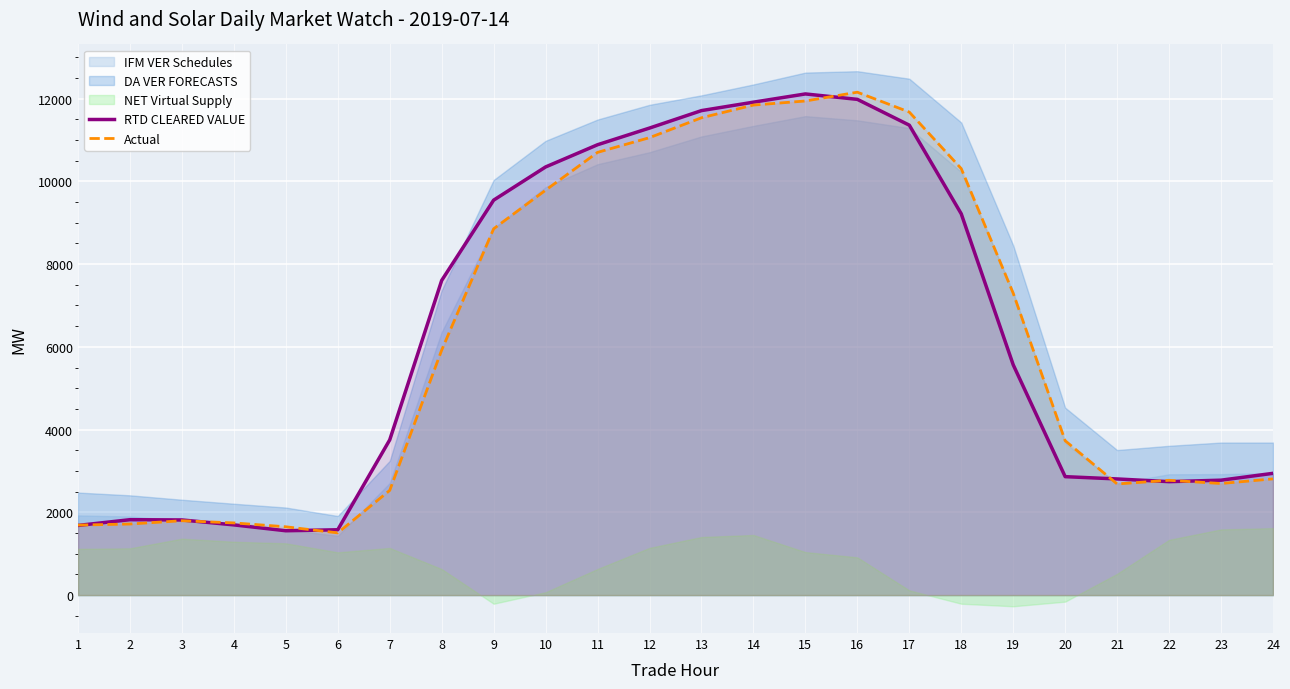

Where does the RTD CLEARED VALUE series first go above 5566?

8